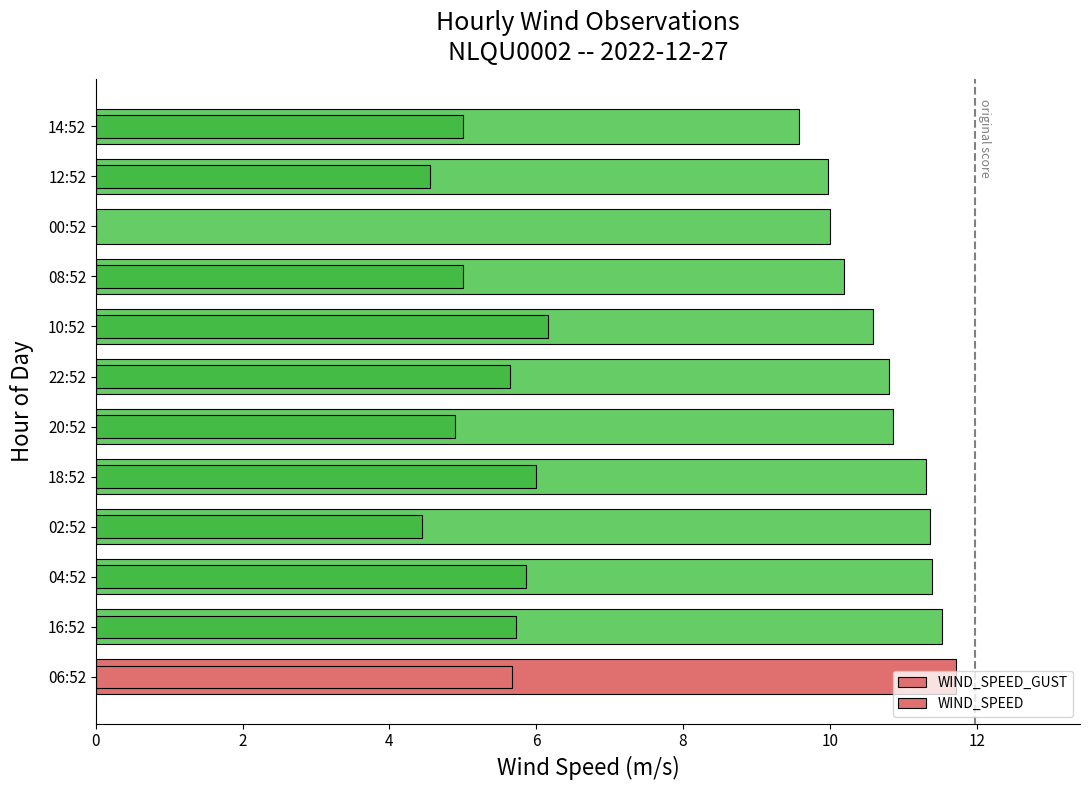

Rank the series at 12:52 from highest to lowest value.

WIND_SPEED_GUST, WIND_SPEED